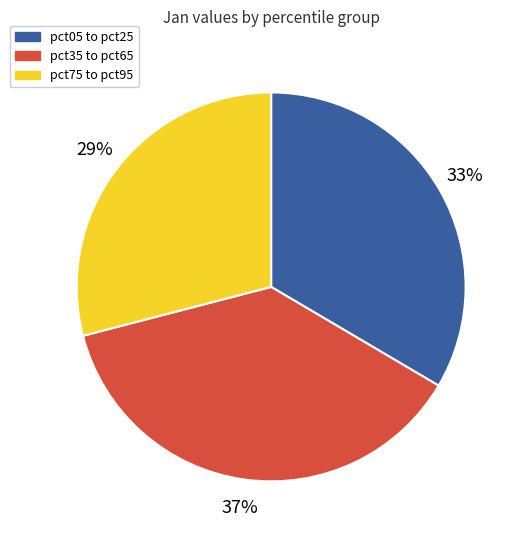

Is there a majority slice in this chart?

No